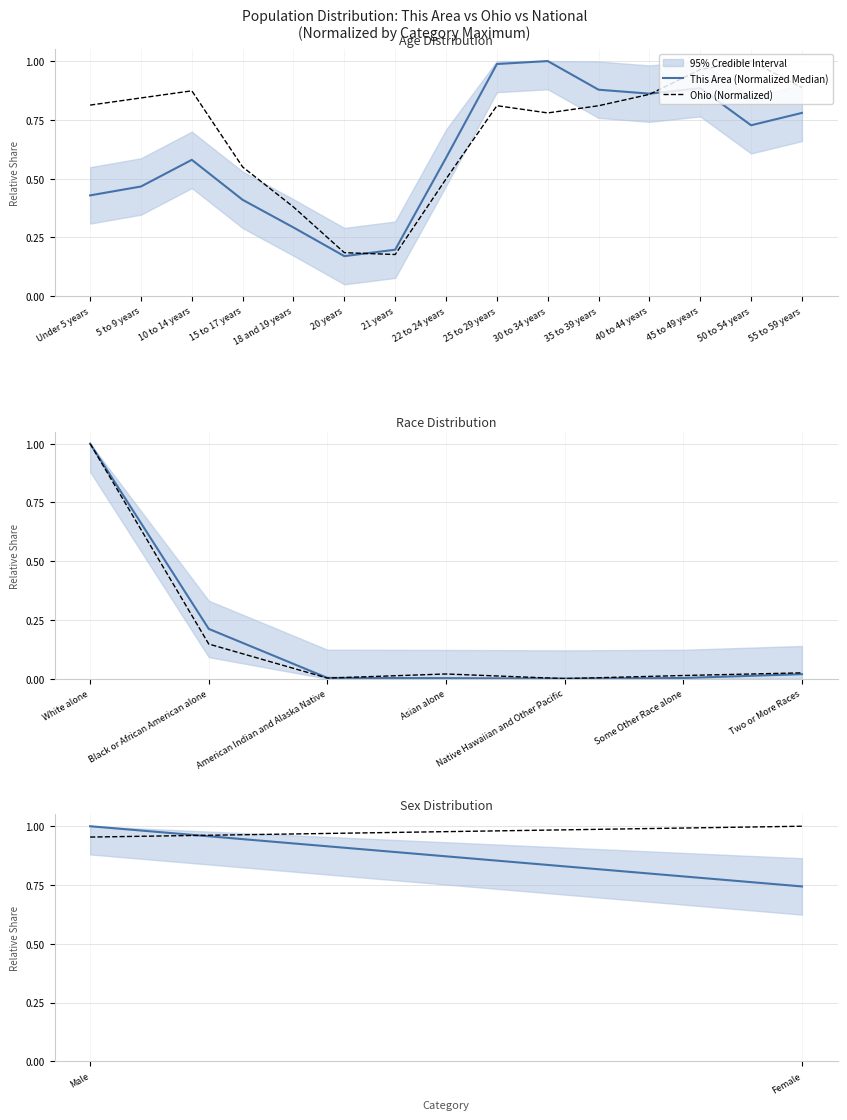

Which series changed the most between Male and Female?

This Area (Normalized Median)